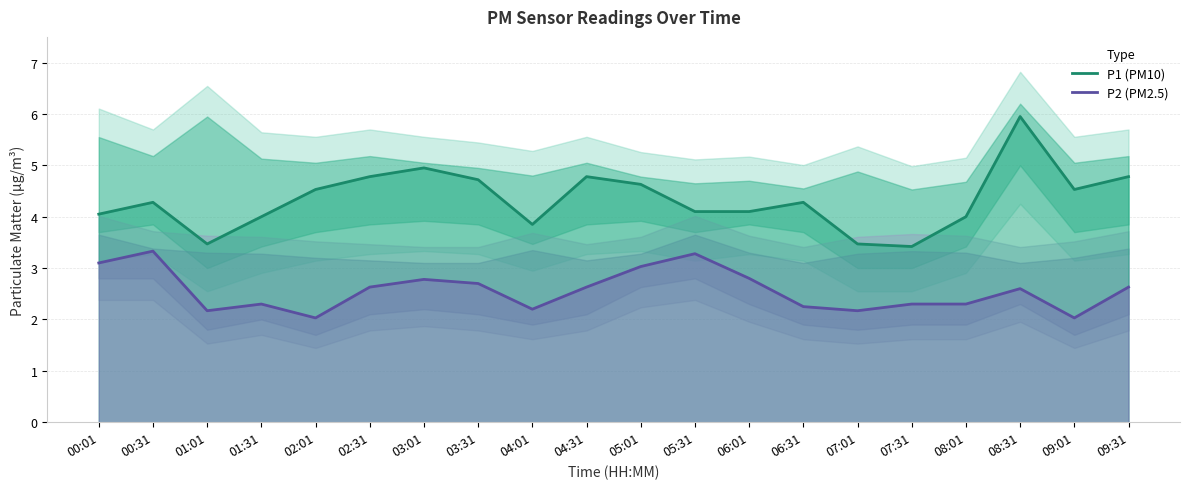

The value of P1 (PM10) at 07:01 is 6.0. True or false?

False